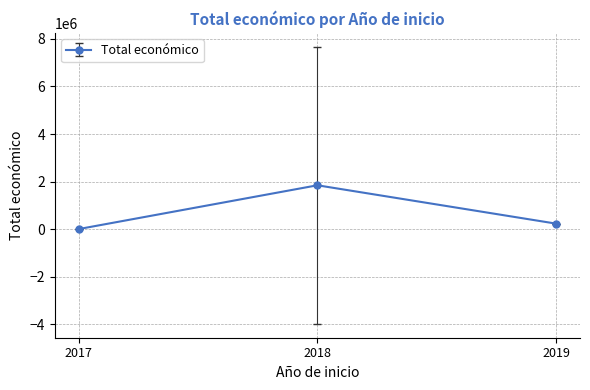

Is it true that the value at 2018 is 616027.5?

False